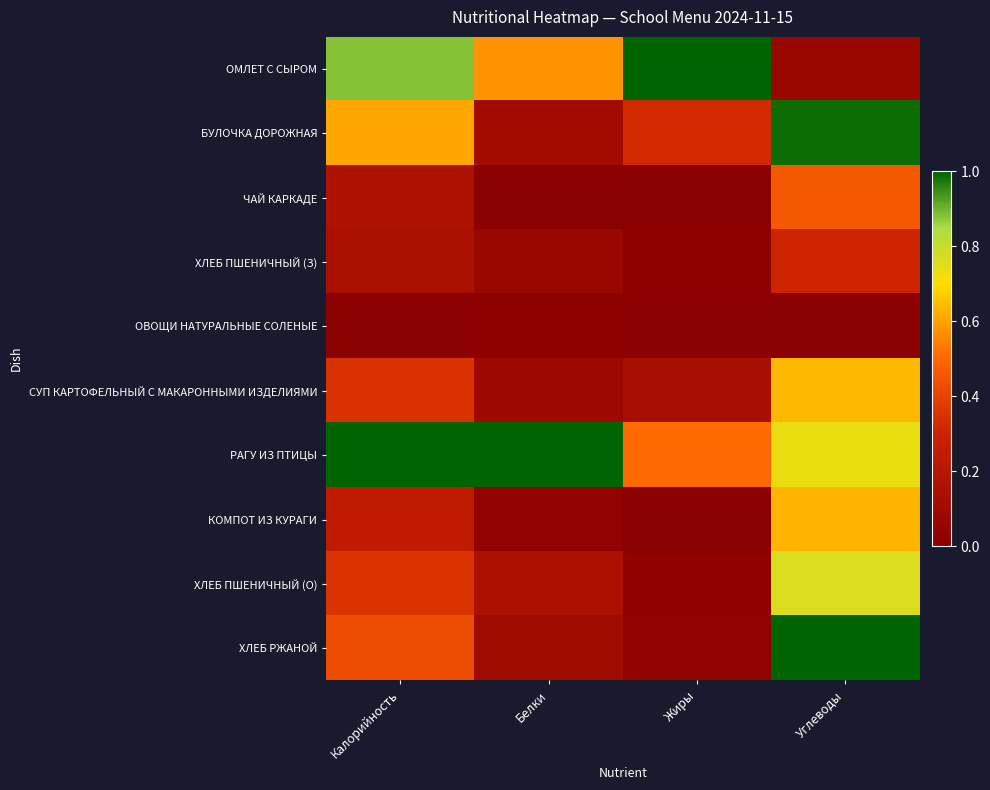

Which has a higher value, Углеводы or Калорийность?

Калорийность